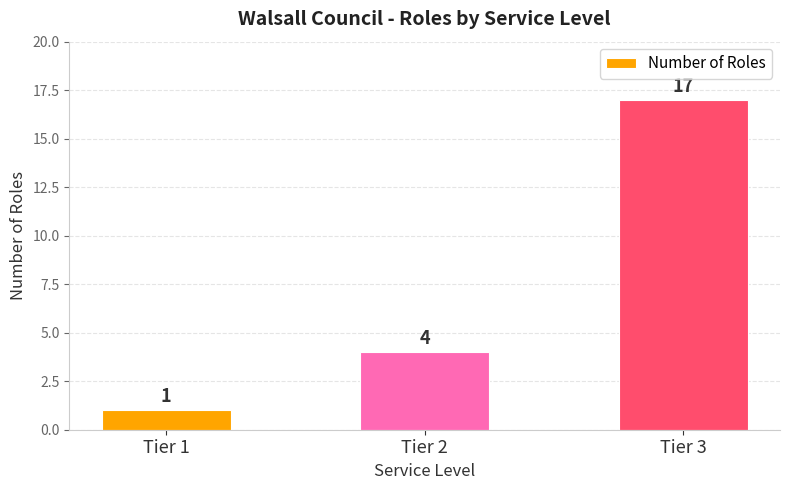

Approximately how many times larger is the value at Tier 1 compared to Tier 3?

0.1